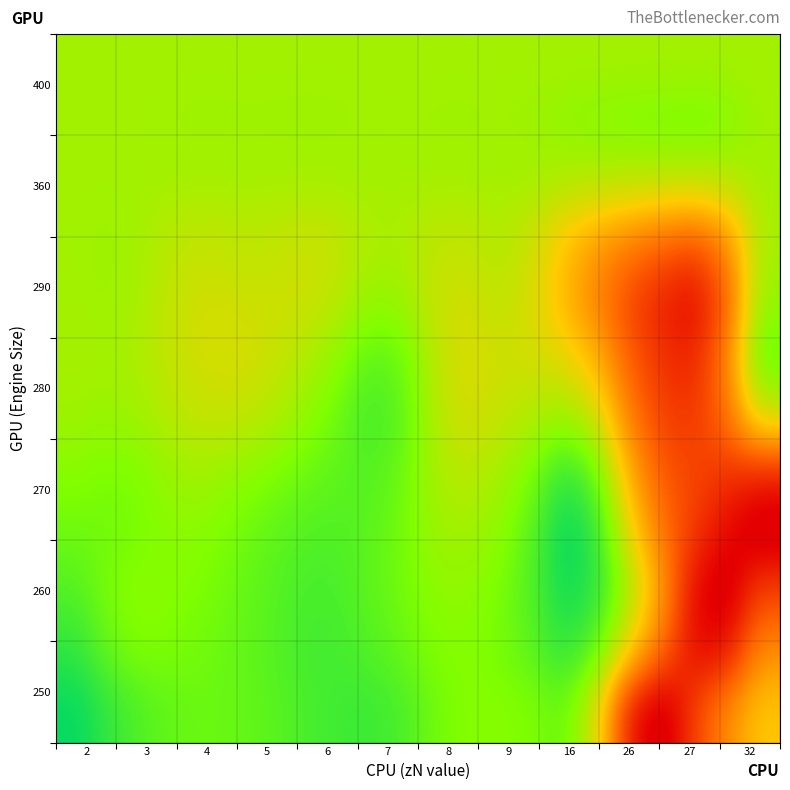

How many distinct data groups are displayed?

7